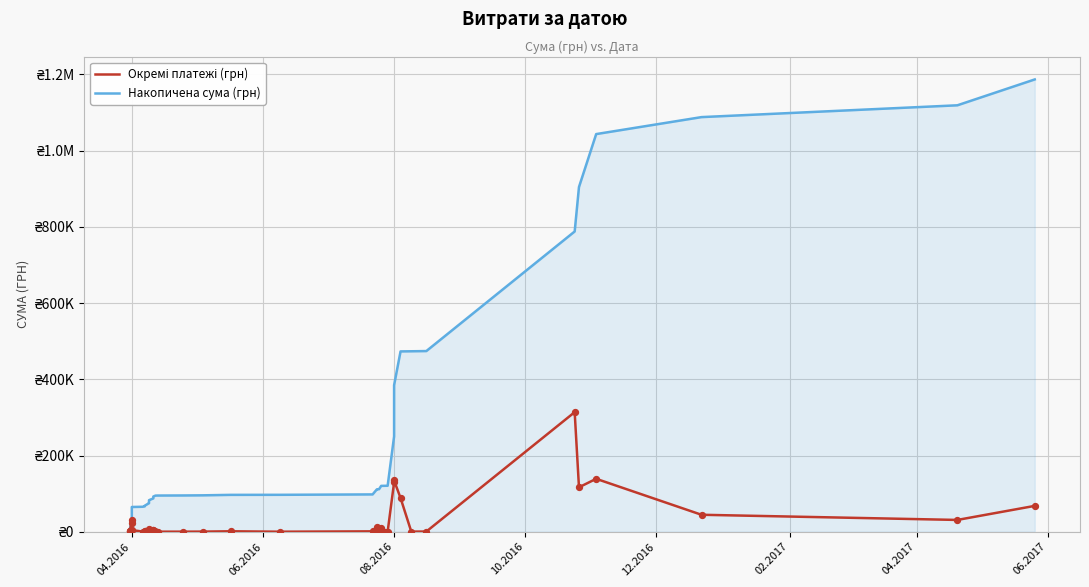

What are all the series names shown in the legend?

Окремі платежі (грн), Накопичена сума (грн)